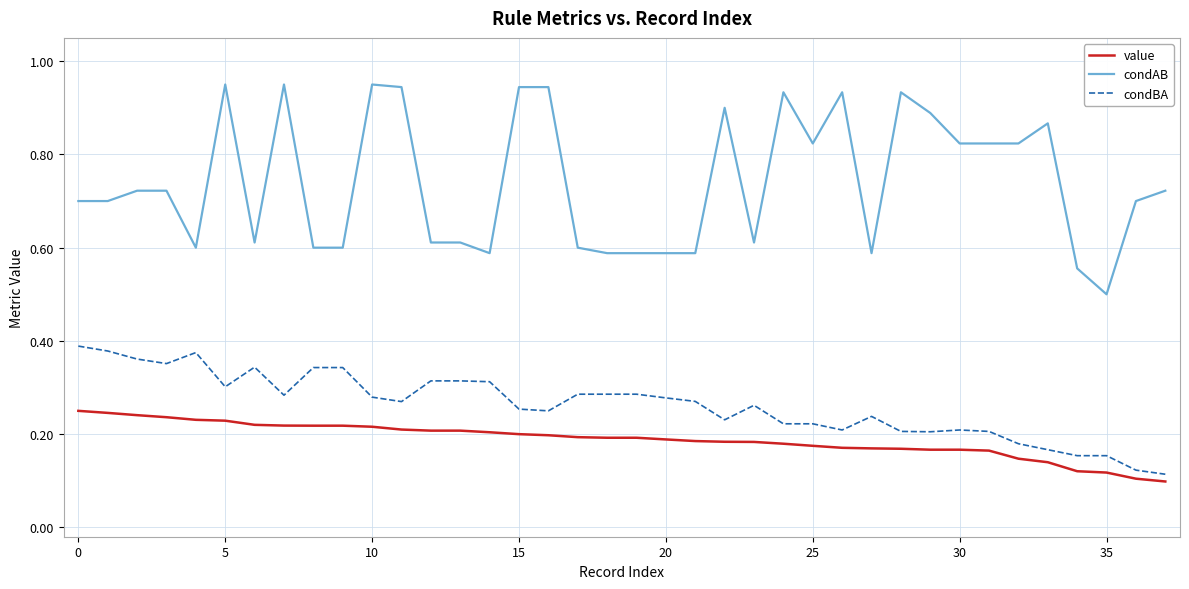

Which series has the largest total across all categories?

condAB